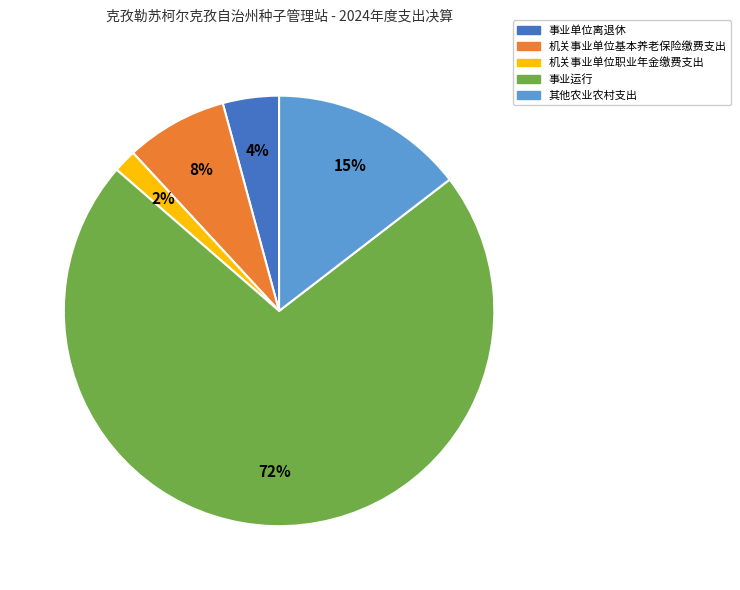

What percentage is the 机关事业单位基本养老保险缴费支出 slice, to the nearest percent?

8%